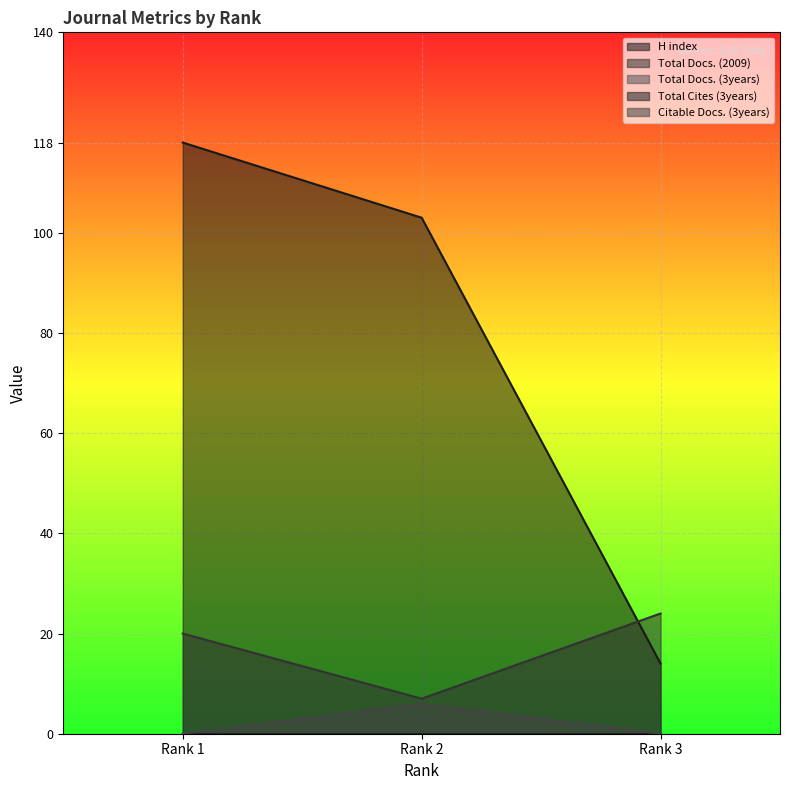

How many categories are shown in the chart?

3